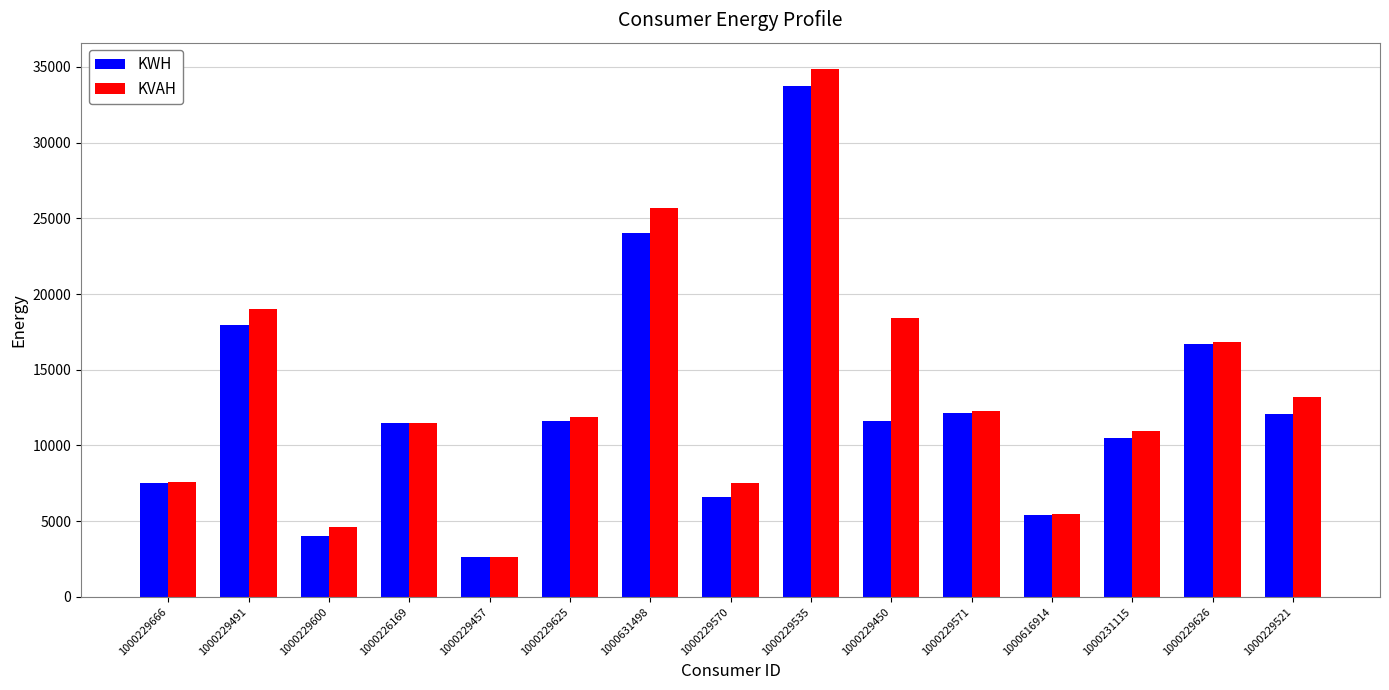

What is the value of the KVAH bar at the 8th from the left?

7504.0